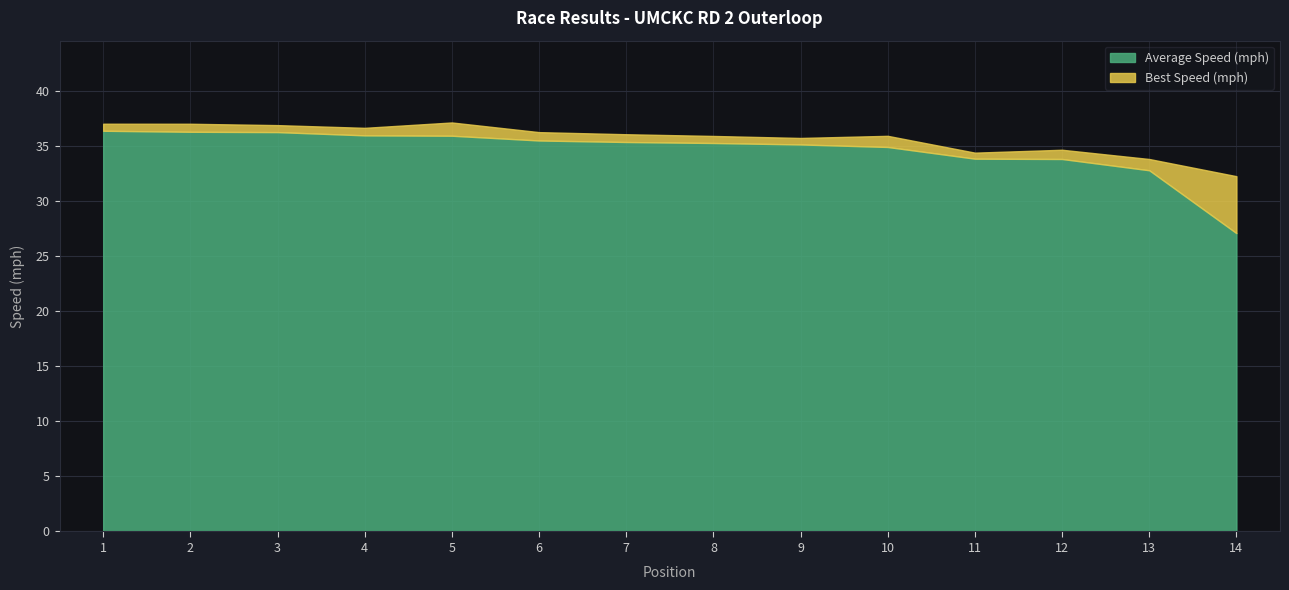

Which category has the lowest value in the Average Speed (mph) series?

14